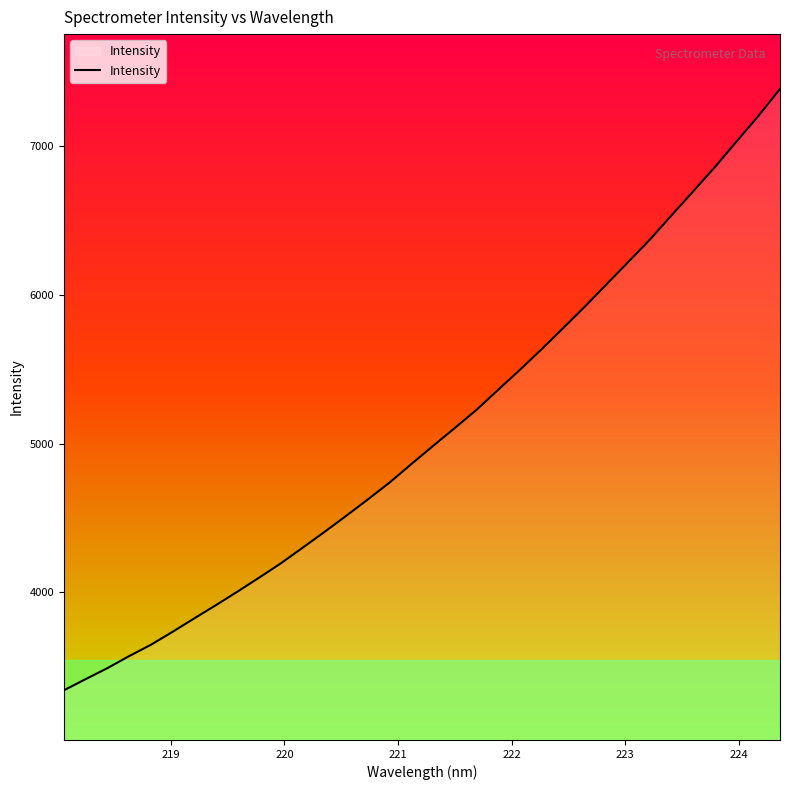

What is the minimum value shown in the chart?

3341.6